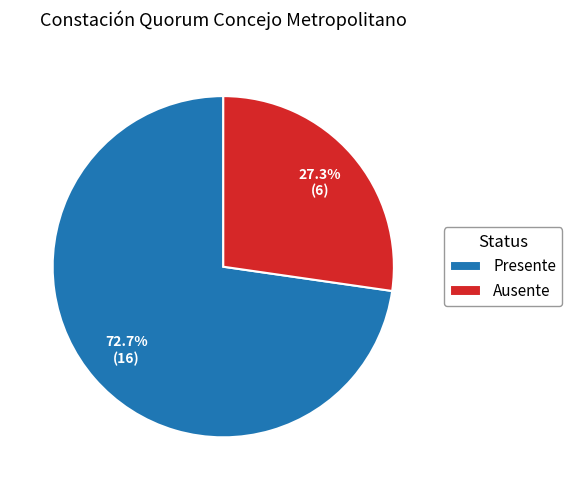

Which slice is the smallest?

Ausente